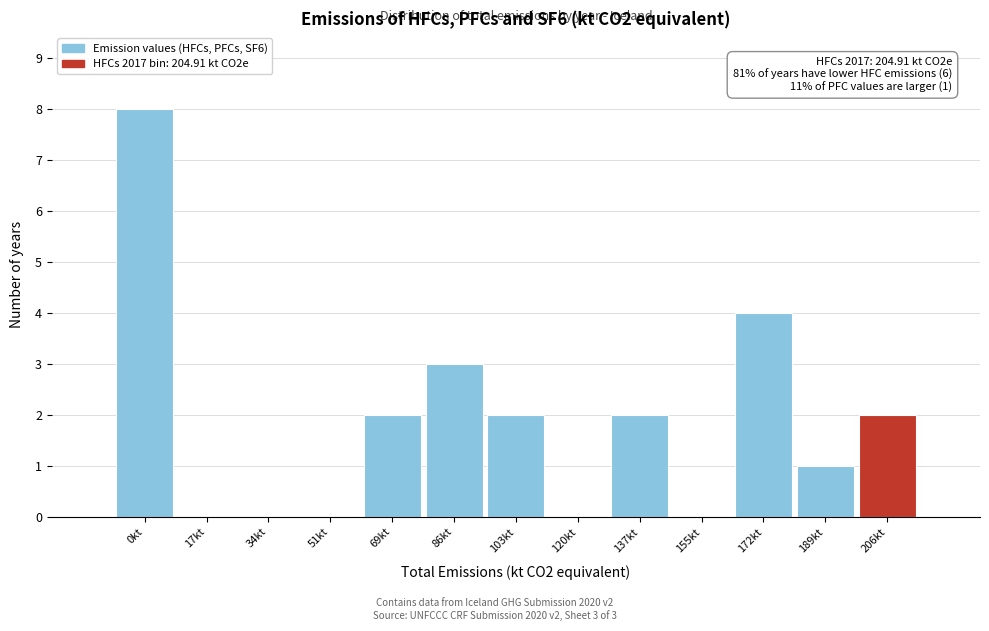

Which range on the x-axis has the tallest bar?

-8 to 8